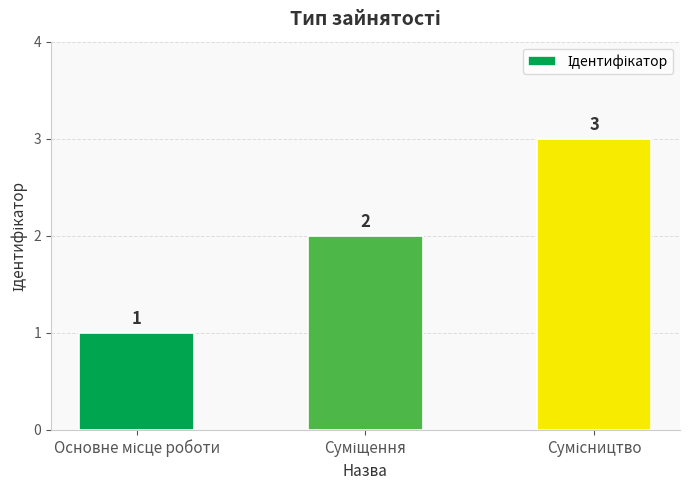

What is the value of the 3rd bar from the left?

3